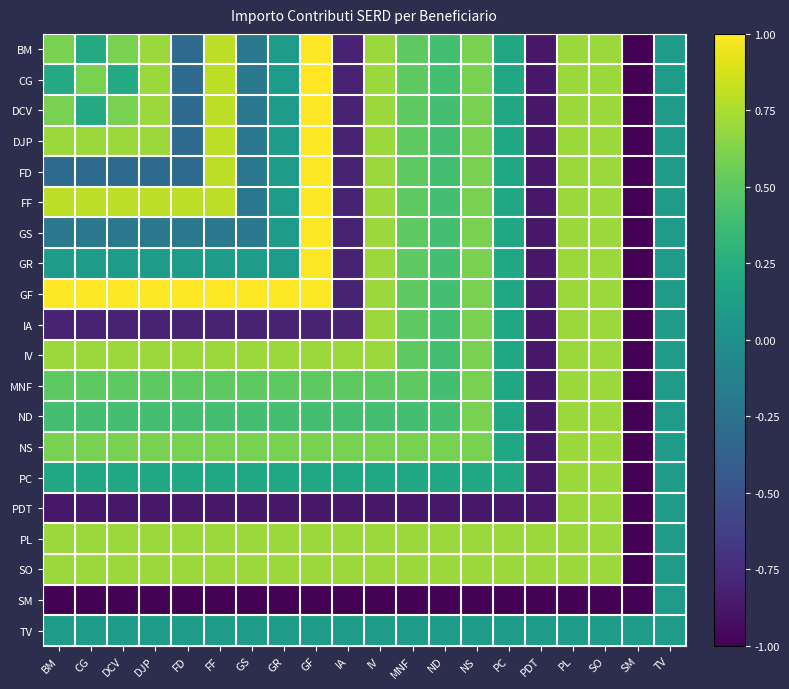

Reading left to right, extract all data points from this chart.

BM: BM=0.6	CG=0.2	DCV=0.6	DJP=0.7	FD=-0.3	FF=0.8	GS=-0.2	GR=0.1	GF=1.0	IA=-0.8	IV=0.7	MNF=0.5	ND=0.4	NS=0.6	PC=0.2	PDT=-0.9	PL=0.7	SO=0.7	SM=-1.0	TV=0.1
CG: BM=0.2	CG=0.6	DCV=0.2	DJP=0.7	FD=-0.3	FF=0.8	GS=-0.2	GR=0.1	GF=1.0	IA=-0.8	IV=0.7	MNF=0.5	ND=0.4	NS=0.6	PC=0.2	PDT=-0.9	PL=0.7	SO=0.7	SM=-1.0	TV=0.1
DCV: BM=0.6	CG=0.2	DCV=0.6	DJP=0.7	FD=-0.3	FF=0.8	GS=-0.2	GR=0.1	GF=1.0	IA=-0.8	IV=0.7	MNF=0.5	ND=0.4	NS=0.6	PC=0.2	PDT=-0.9	PL=0.7	SO=0.7	SM=-1.0	TV=0.1
DJP: BM=0.7	CG=0.7	DCV=0.7	DJP=0.7	FD=-0.3	FF=0.8	GS=-0.2	GR=0.1	GF=1.0	IA=-0.8	IV=0.7	MNF=0.5	ND=0.4	NS=0.6	PC=0.2	PDT=-0.9	PL=0.7	SO=0.7	SM=-1.0	TV=0.1
FD: BM=-0.3	CG=-0.3	DCV=-0.3	DJP=-0.3	FD=-0.3	FF=0.8	GS=-0.2	GR=0.1	GF=1.0	IA=-0.8	IV=0.7	MNF=0.5	ND=0.4	NS=0.6	PC=0.2	PDT=-0.9	PL=0.7	SO=0.7	SM=-1.0	TV=0.1
FF: BM=0.8	CG=0.8	DCV=0.8	DJP=0.8	FD=0.8	FF=0.8	GS=-0.2	GR=0.1	GF=1.0	IA=-0.8	IV=0.7	MNF=0.5	ND=0.4	NS=0.6	PC=0.2	PDT=-0.9	PL=0.7	SO=0.7	SM=-1.0	TV=0.1
GS: BM=-0.2	CG=-0.2	DCV=-0.2	DJP=-0.2	FD=-0.2	FF=-0.2	GS=-0.2	GR=0.1	GF=1.0	IA=-0.8	IV=0.7	MNF=0.5	ND=0.4	NS=0.6	PC=0.2	PDT=-0.9	PL=0.7	SO=0.7	SM=-1.0	TV=0.1
GR: BM=0.1	CG=0.1	DCV=0.1	DJP=0.1	FD=0.1	FF=0.1	GS=0.1	GR=0.1	GF=1.0	IA=-0.8	IV=0.7	MNF=0.5	ND=0.4	NS=0.6	PC=0.2	PDT=-0.9	PL=0.7	SO=0.7	SM=-1.0	TV=0.1
GF: BM=1.0	CG=1.0	DCV=1.0	DJP=1.0	FD=1.0	FF=1.0	GS=1.0	GR=1.0	GF=1.0	IA=-0.8	IV=0.7	MNF=0.5	ND=0.4	NS=0.6	PC=0.2	PDT=-0.9	PL=0.7	SO=0.7	SM=-1.0	TV=0.1
IA: BM=-0.8	CG=-0.8	DCV=-0.8	DJP=-0.8	FD=-0.8	FF=-0.8	GS=-0.8	GR=-0.8	GF=-0.8	IA=-0.8	IV=0.7	MNF=0.5	ND=0.4	NS=0.6	PC=0.2	PDT=-0.9	PL=0.7	SO=0.7	SM=-1.0	TV=0.1
IV: BM=0.7	CG=0.7	DCV=0.7	DJP=0.7	FD=0.7	FF=0.7	GS=0.7	GR=0.7	GF=0.7	IA=0.7	IV=0.7	MNF=0.5	ND=0.4	NS=0.6	PC=0.2	PDT=-0.9	PL=0.7	SO=0.7	SM=-1.0	TV=0.1
MNF: BM=0.5	CG=0.5	DCV=0.5	DJP=0.5	FD=0.5	FF=0.5	GS=0.5	GR=0.5	GF=0.5	IA=0.5	IV=0.5	MNF=0.5	ND=0.4	NS=0.6	PC=0.2	PDT=-0.9	PL=0.7	SO=0.7	SM=-1.0	TV=0.1
ND: BM=0.4	CG=0.4	DCV=0.4	DJP=0.4	FD=0.4	FF=0.4	GS=0.4	GR=0.4	GF=0.4	IA=0.4	IV=0.4	MNF=0.4	ND=0.4	NS=0.6	PC=0.2	PDT=-0.9	PL=0.7	SO=0.7	SM=-1.0	TV=0.1
NS: BM=0.6	CG=0.6	DCV=0.6	DJP=0.6	FD=0.6	FF=0.6	GS=0.6	GR=0.6	GF=0.6	IA=0.6	IV=0.6	MNF=0.6	ND=0.6	NS=0.6	PC=0.2	PDT=-0.9	PL=0.7	SO=0.7	SM=-1.0	TV=0.1
PC: BM=0.2	CG=0.2	DCV=0.2	DJP=0.2	FD=0.2	FF=0.2	GS=0.2	GR=0.2	GF=0.2	IA=0.2	IV=0.2	MNF=0.2	ND=0.2	NS=0.2	PC=0.2	PDT=-0.9	PL=0.7	SO=0.7	SM=-1.0	TV=0.1
PDT: BM=-0.9	CG=-0.9	DCV=-0.9	DJP=-0.9	FD=-0.9	FF=-0.9	GS=-0.9	GR=-0.9	GF=-0.9	IA=-0.9	IV=-0.9	MNF=-0.9	ND=-0.9	NS=-0.9	PC=-0.9	PDT=-0.9	PL=0.7	SO=0.7	SM=-1.0	TV=0.1
PL: BM=0.7	CG=0.7	DCV=0.7	DJP=0.7	FD=0.7	FF=0.7	GS=0.7	GR=0.7	GF=0.7	IA=0.7	IV=0.7	MNF=0.7	ND=0.7	NS=0.7	PC=0.7	PDT=0.7	PL=0.7	SO=0.7	SM=-1.0	TV=0.1
SO: BM=0.7	CG=0.7	DCV=0.7	DJP=0.7	FD=0.7	FF=0.7	GS=0.7	GR=0.7	GF=0.7	IA=0.7	IV=0.7	MNF=0.7	ND=0.7	NS=0.7	PC=0.7	PDT=0.7	PL=0.7	SO=0.7	SM=-1.0	TV=0.1
SM: BM=-1.0	CG=-1.0	DCV=-1.0	DJP=-1.0	FD=-1.0	FF=-1.0	GS=-1.0	GR=-1.0	GF=-1.0	IA=-1.0	IV=-1.0	MNF=-1.0	ND=-1.0	NS=-1.0	PC=-1.0	PDT=-1.0	PL=-1.0	SO=-1.0	SM=-1.0	TV=0.1
TV: BM=0.1	CG=0.1	DCV=0.1	DJP=0.1	FD=0.1	FF=0.1	GS=0.1	GR=0.1	GF=0.1	IA=0.1	IV=0.1	MNF=0.1	ND=0.1	NS=0.1	PC=0.1	PDT=0.1	PL=0.1	SO=0.1	SM=0.1	TV=0.1